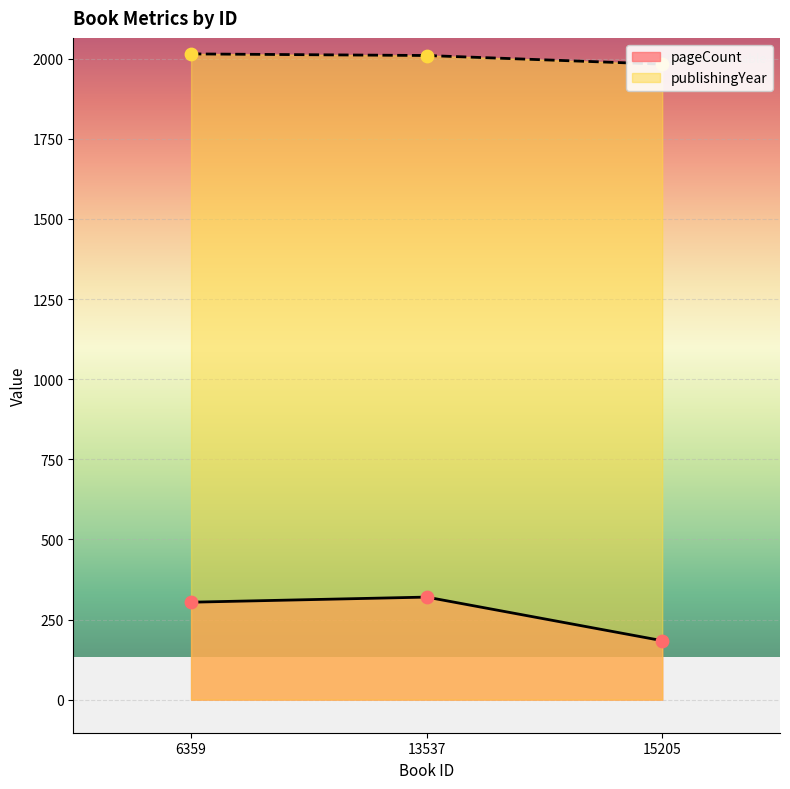

Is the value of publishingYear at 15205 greater than the value of pageCount at 15205?

Yes